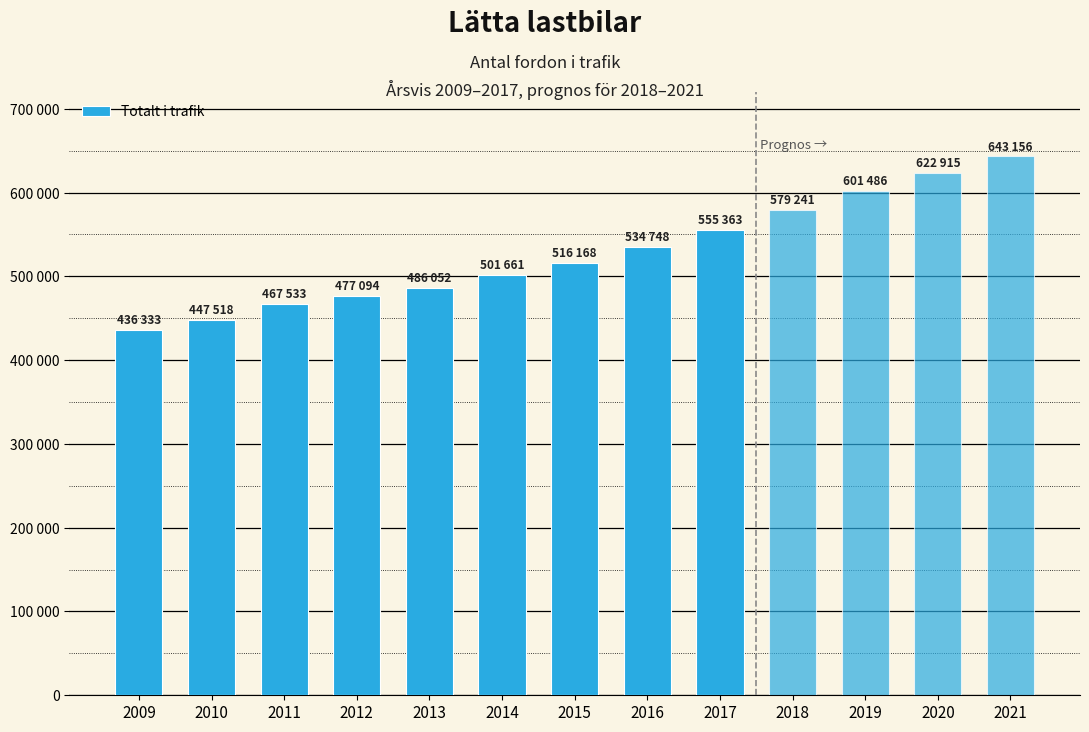

Does the chart contain any negative values?

No